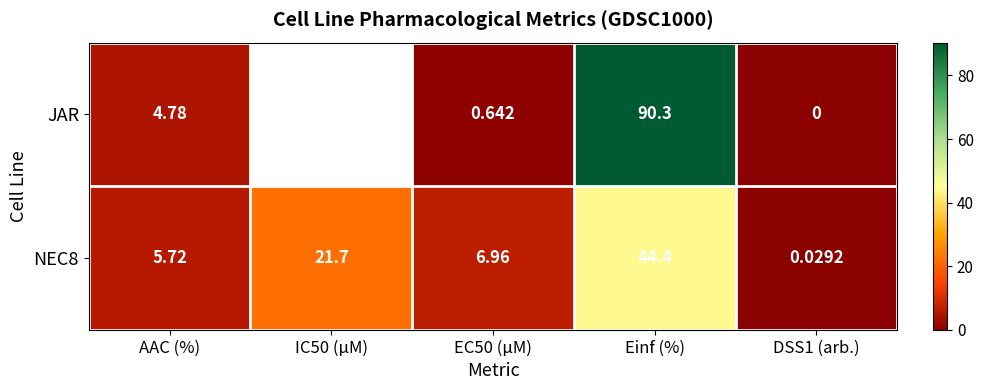

At which label is NEC8 closest to 22?

IC50 (µM)